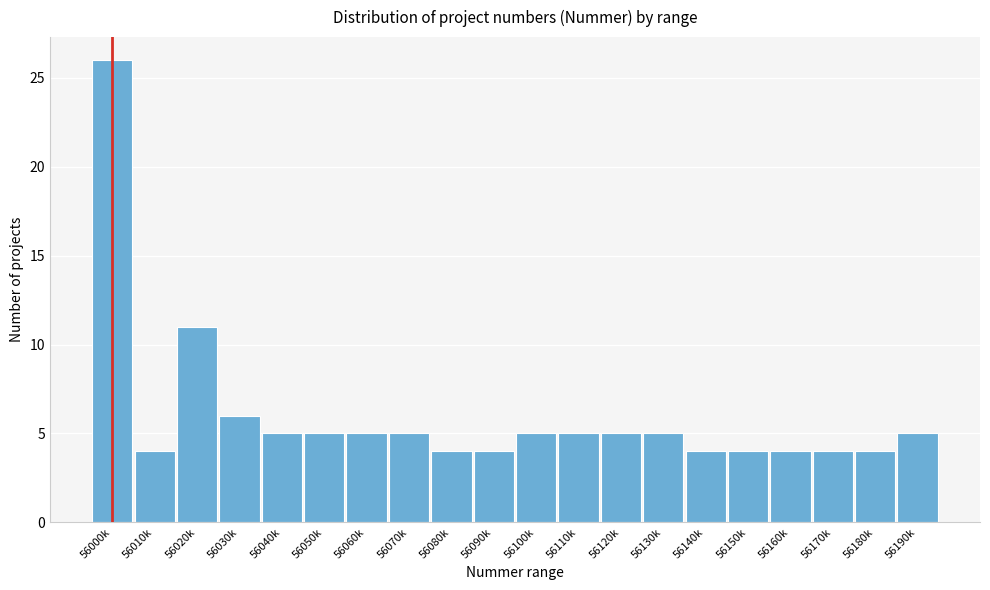

Reading left to right, transcribe all the data shown in this chart.

56000k=26	56010k=4	56020k=11	56030k=6	56040k=5	56050k=5	56060k=5	56070k=5	56080k=4	56090k=4	56100k=5	56110k=5	56120k=5	56130k=5	56140k=4	56150k=4	56160k=4	56170k=4	56180k=4	56190k=5